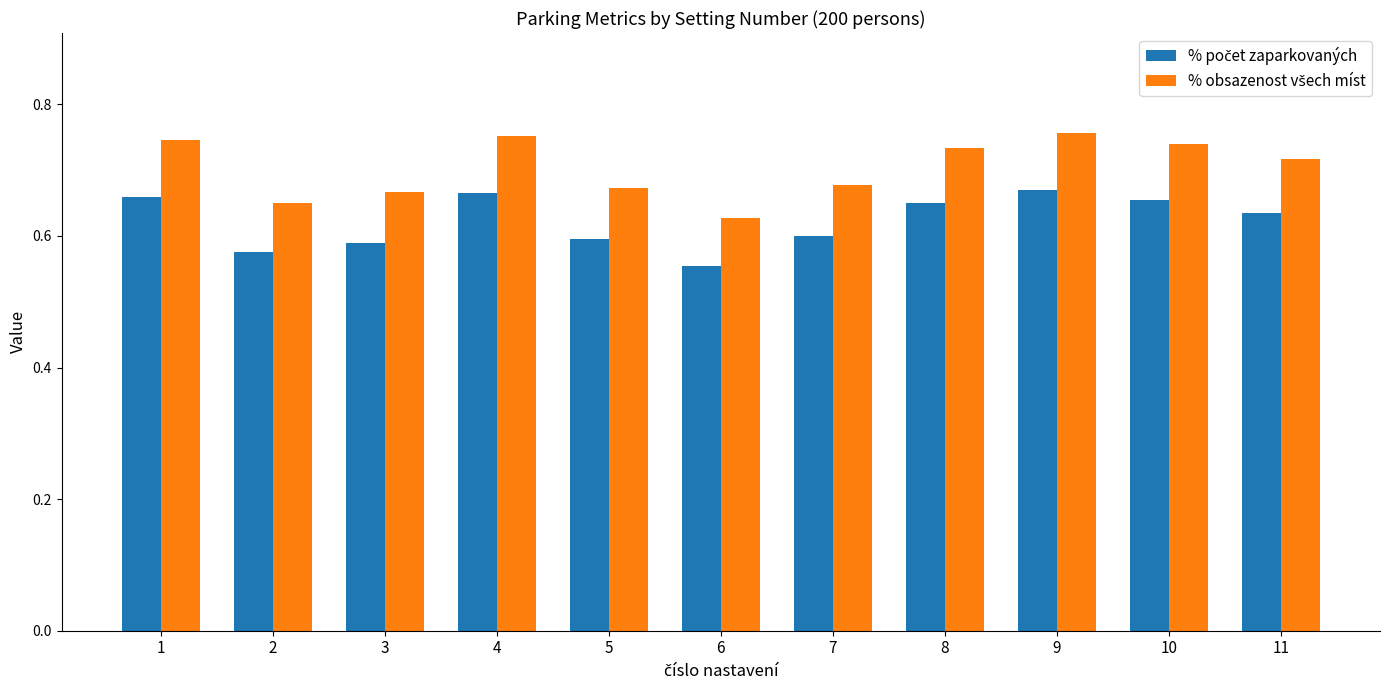

Are the bars grouped side by side (vs. stacked)?

Yes